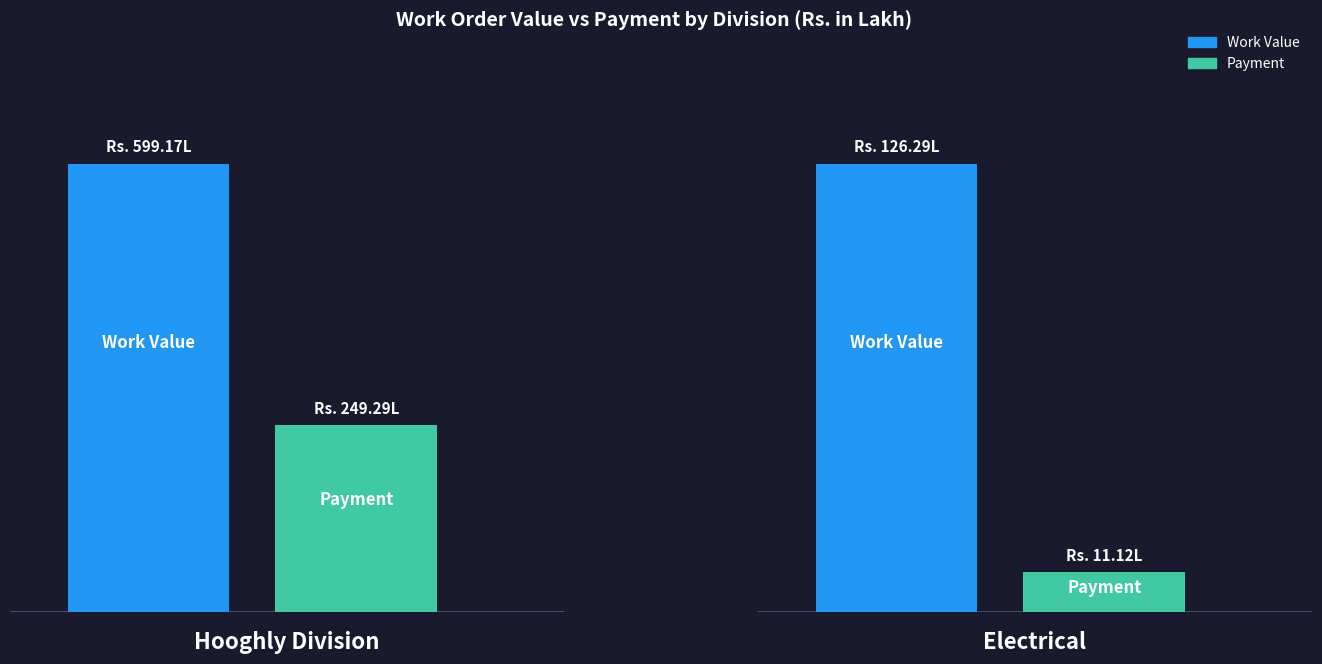

Count the number of data series in this chart.

2